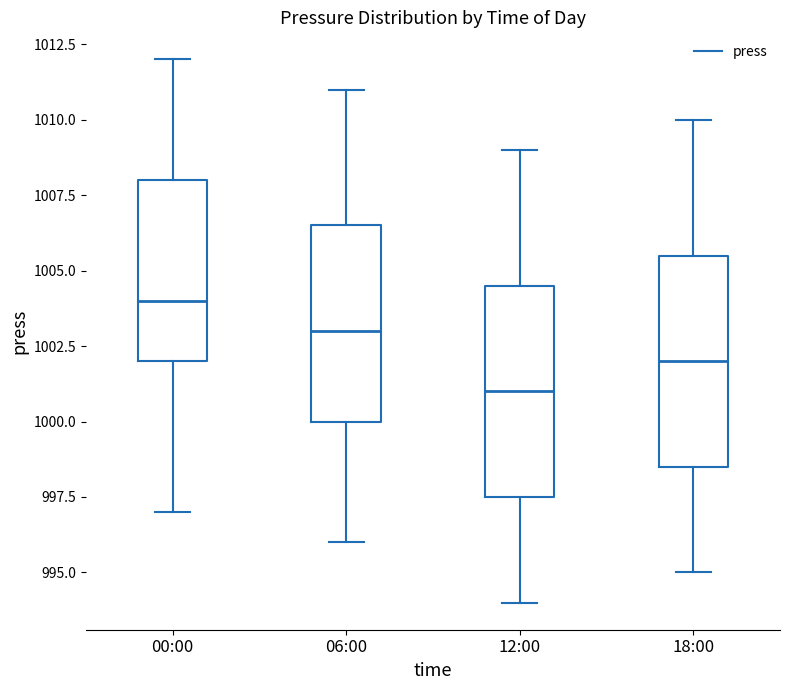

Where is the lower edge of the box for 12:00 on the y-axis? The values are not printed on the chart, so give them approximately, as read against the axis.

997.5